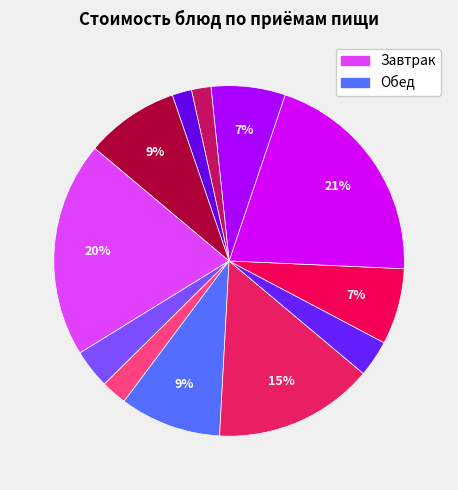

Count the number of slices in the pie.

12